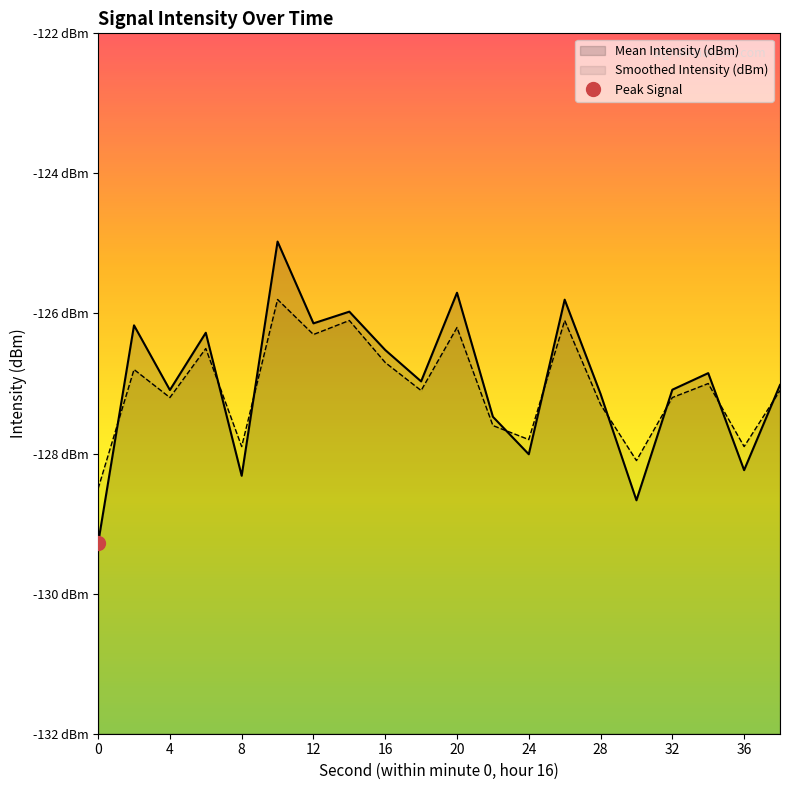

What is the difference between the maximum and minimum values in the Mean Intensity (dBm) series?

4.3